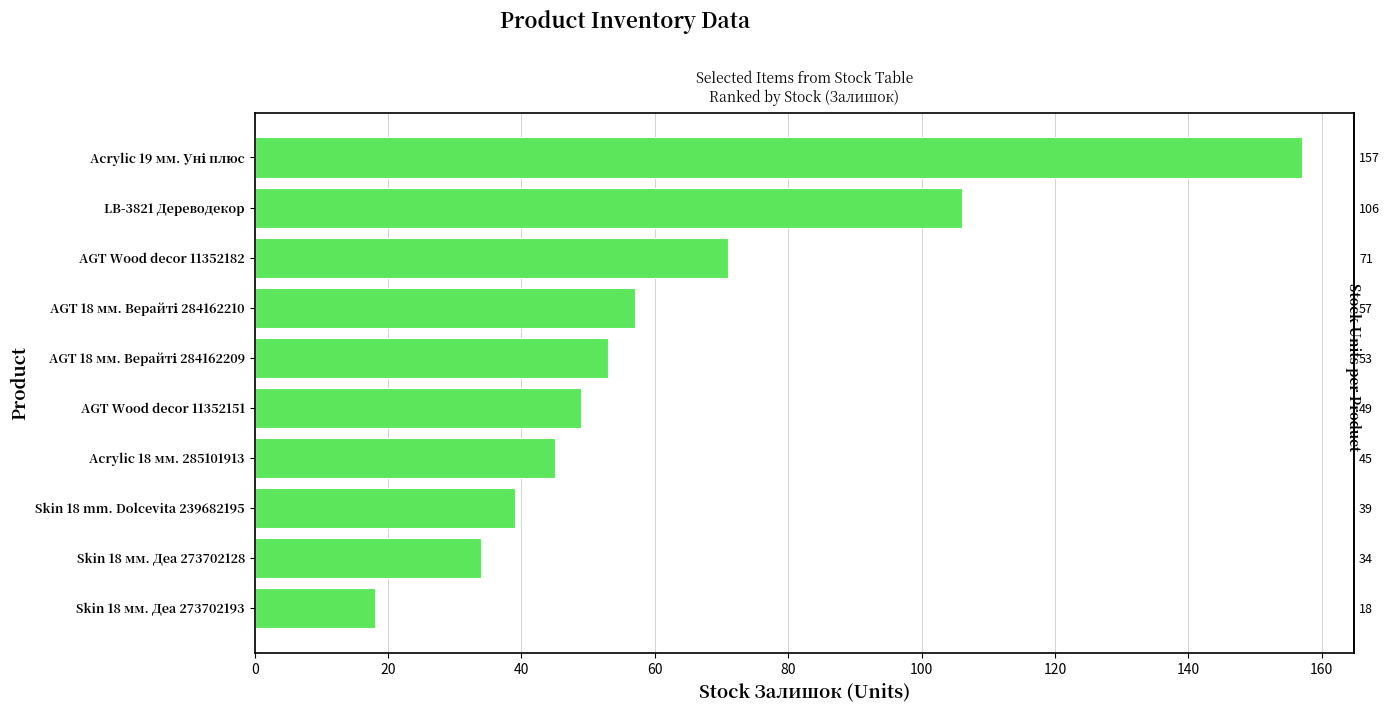

How many data points are less than 53?

5